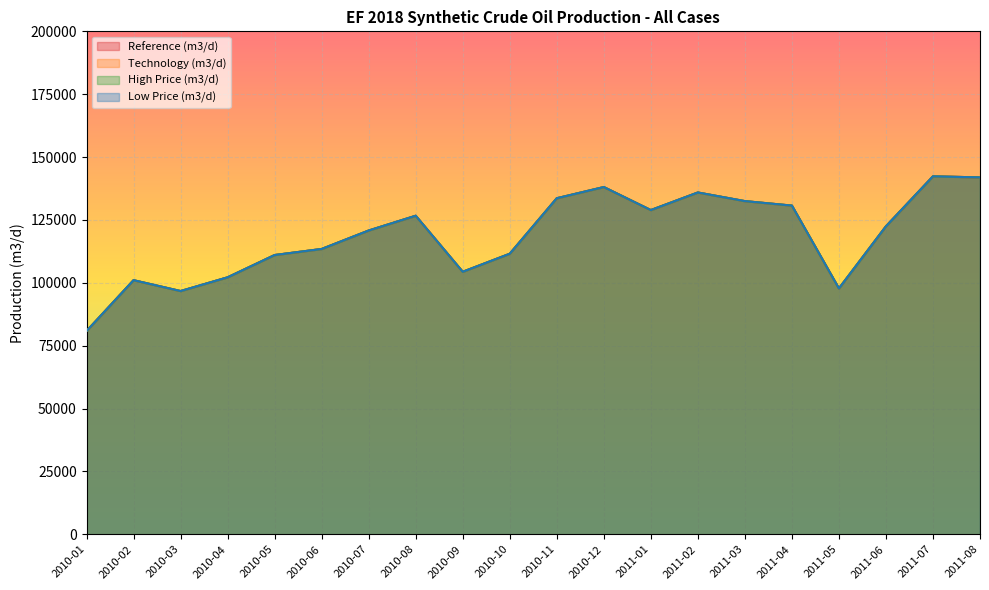

What value does the Technology (m3/d) series have at 2010-07?

120793.1